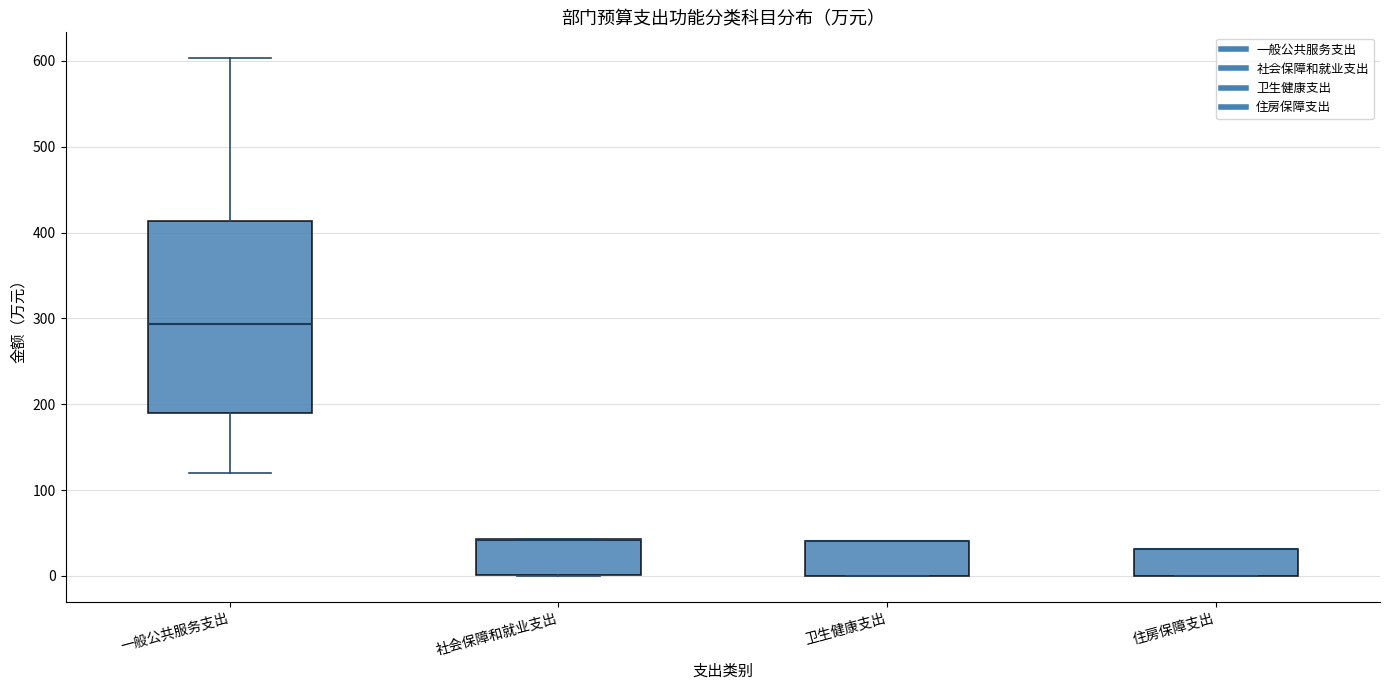

Where is the lower edge of the box for 卫生健康支出 on the y-axis? The values are not printed on the chart, so give them approximately, as read against the axis.

0